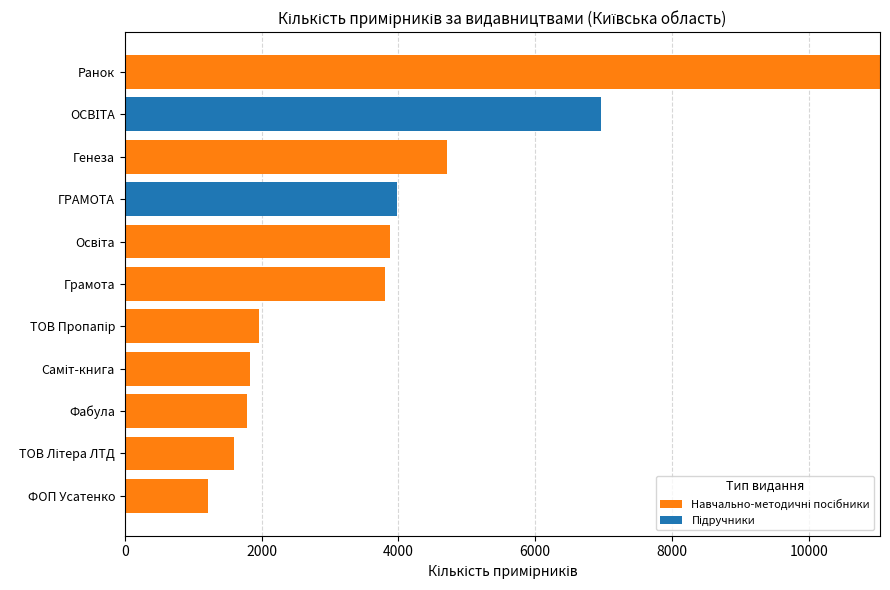

What is the total value across all series at Ранок?

11043